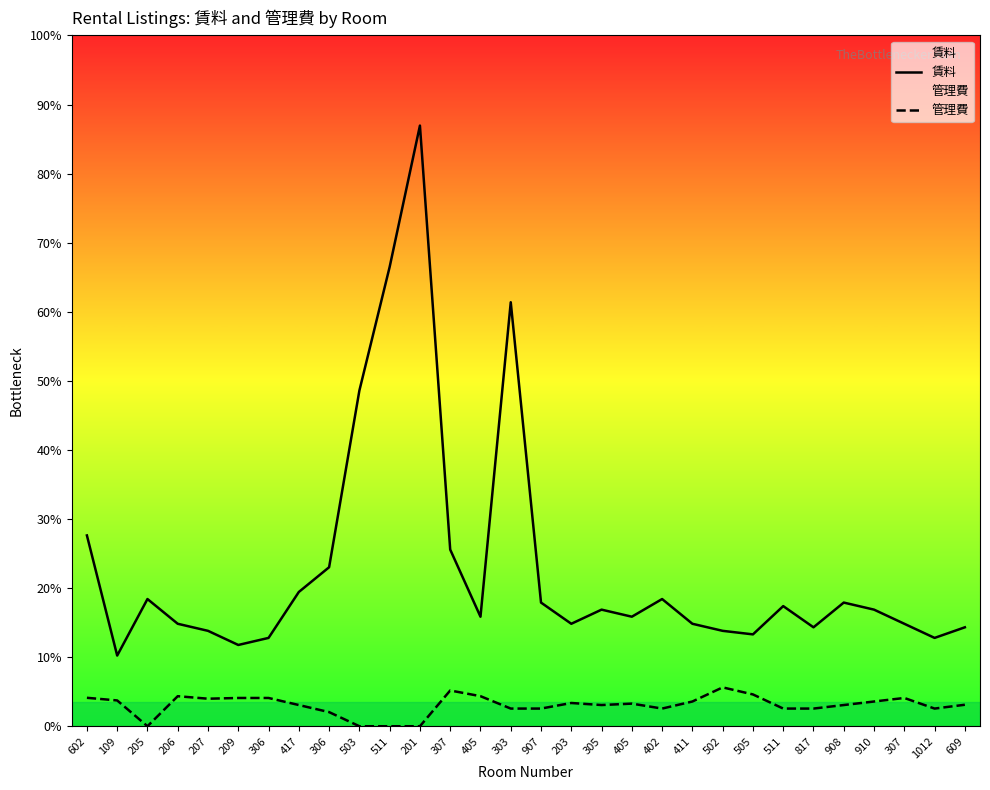

Does the chart display data point markers on the line(s)?

No